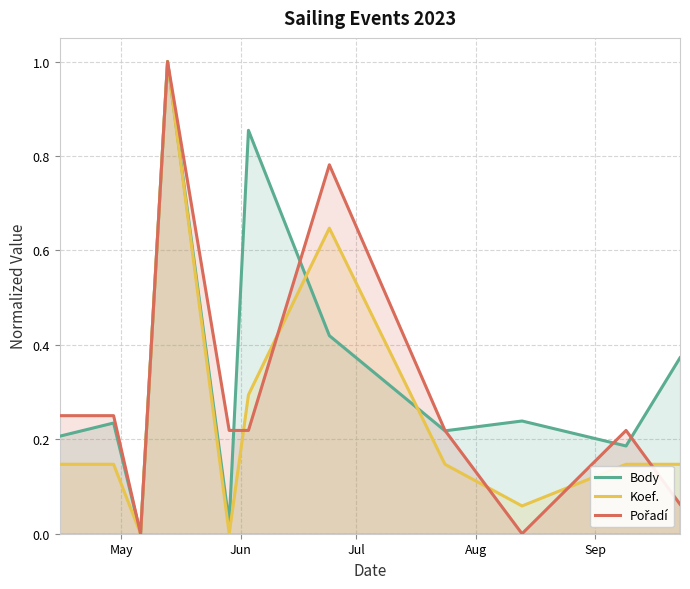

What are all the series names shown in the legend?

Body, Koef., Pořadí